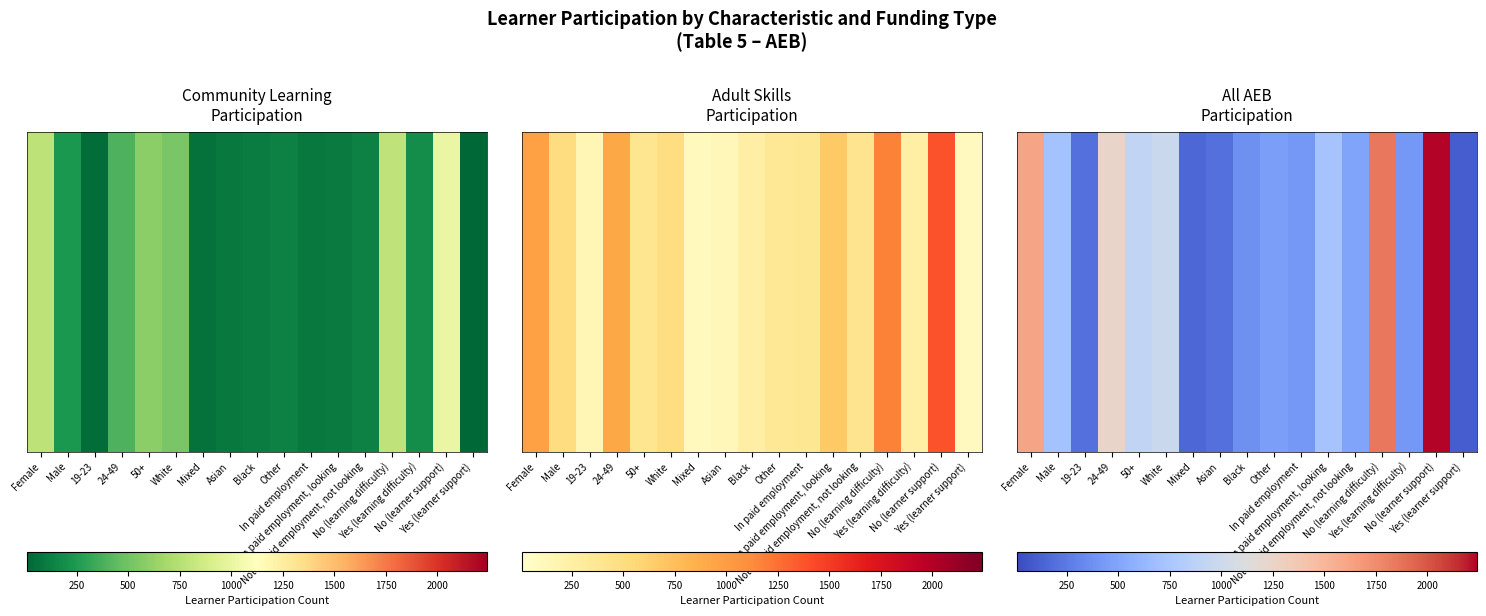

What is the sum of the values at In paid employment and Asian?

620